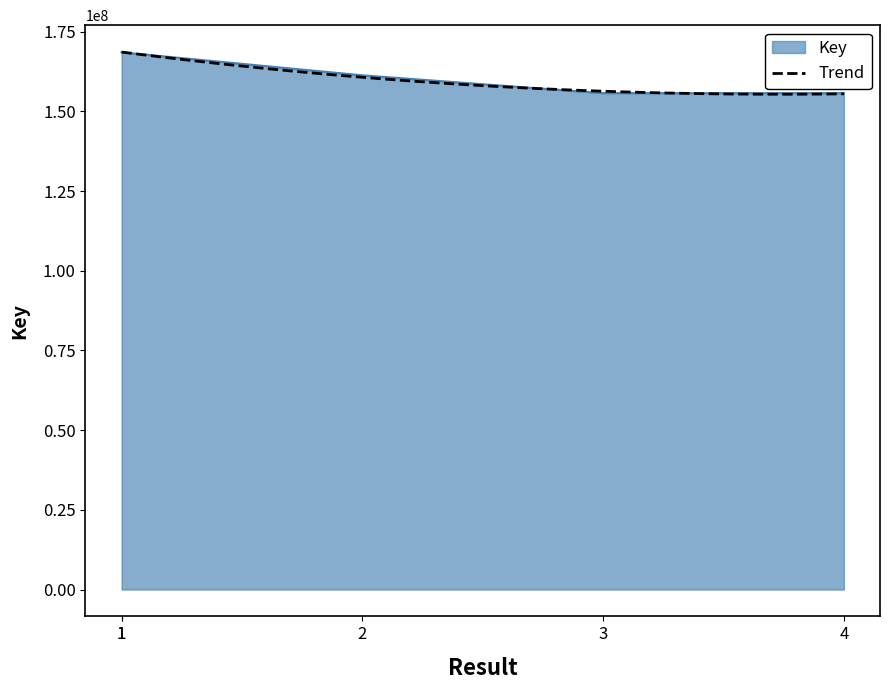

How many values are below 161302591?

2